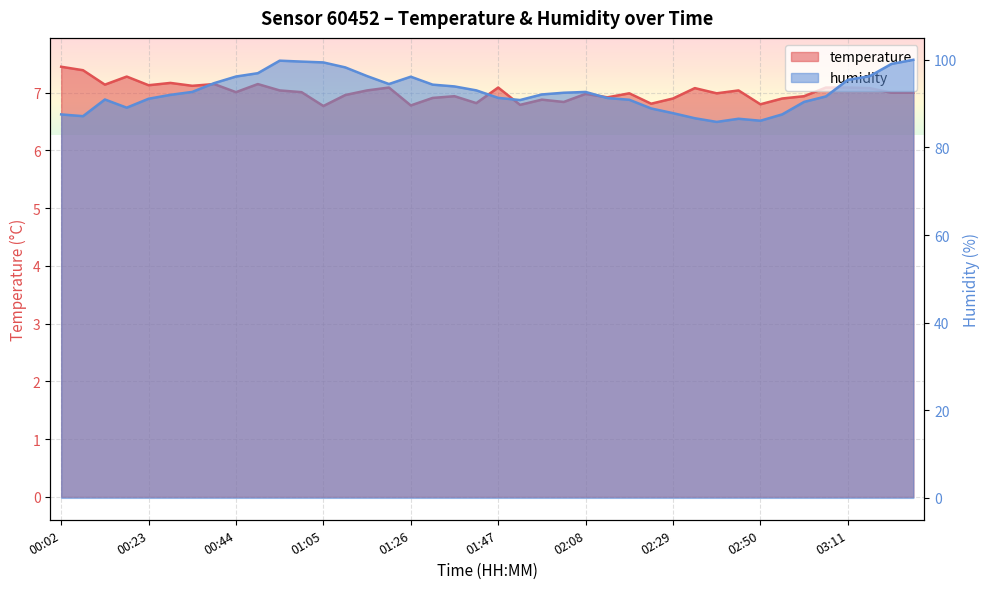

What is the minimum value for temperature?

6.8